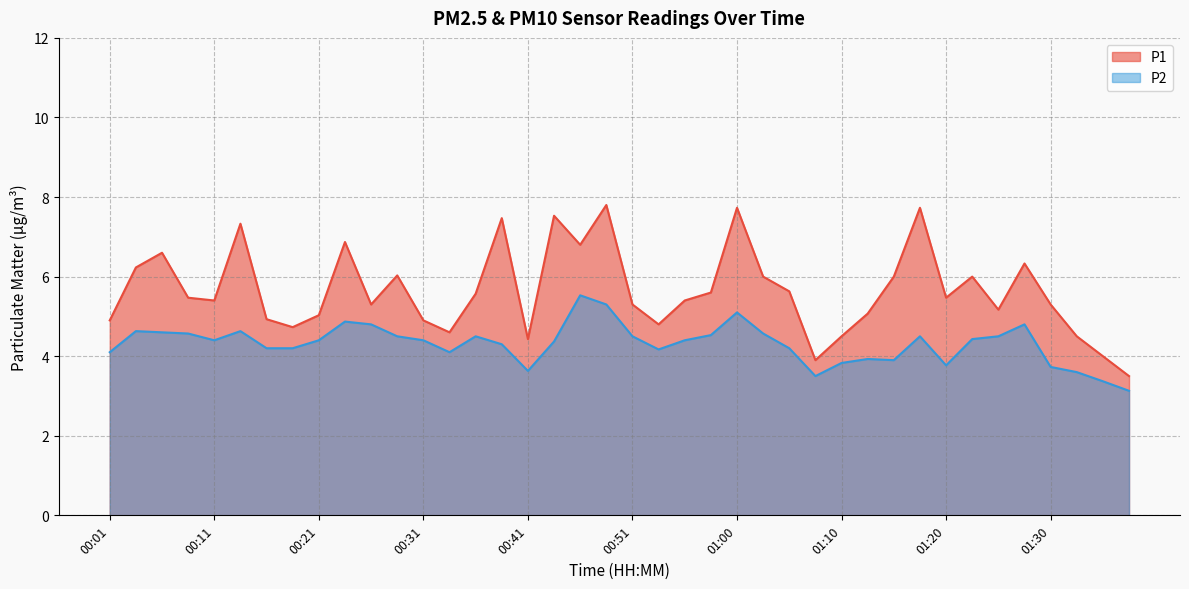

True or false: P2 and P1 cross at least once.

False